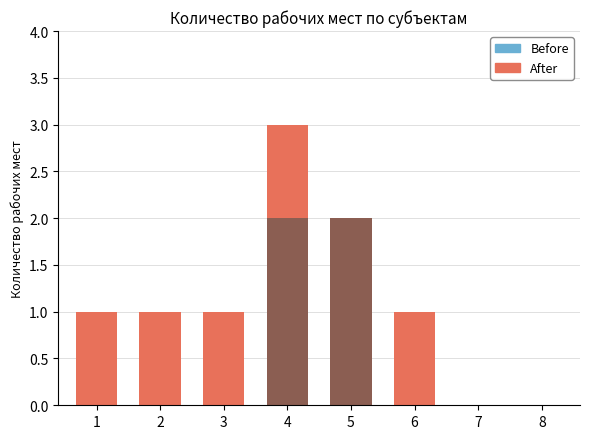

At how many categories does at least one series exceed 0?

6